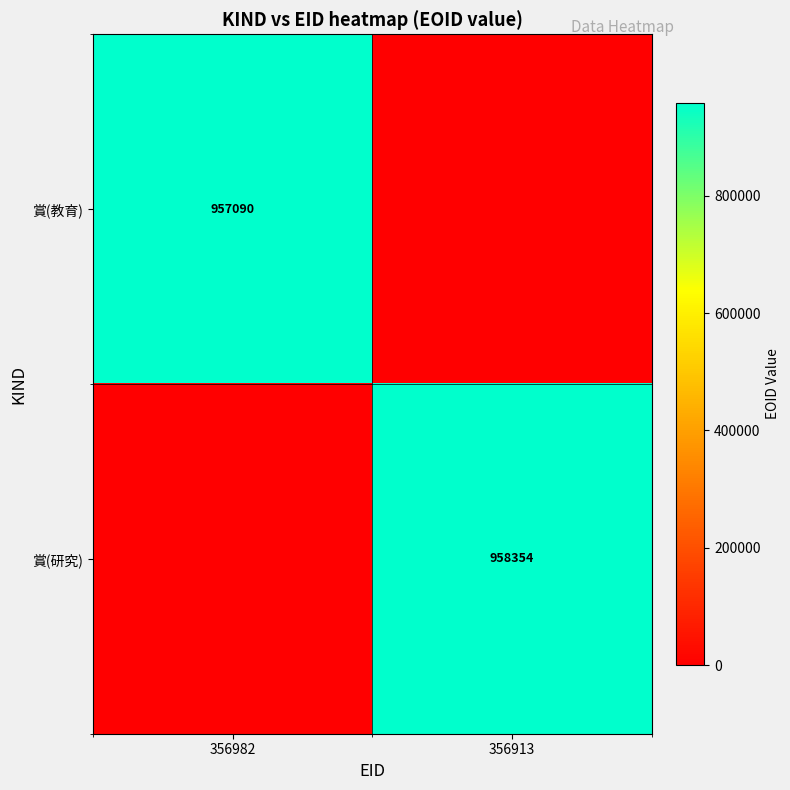

The 賞(教育) series shows 957090 at 356982. True or false?

True